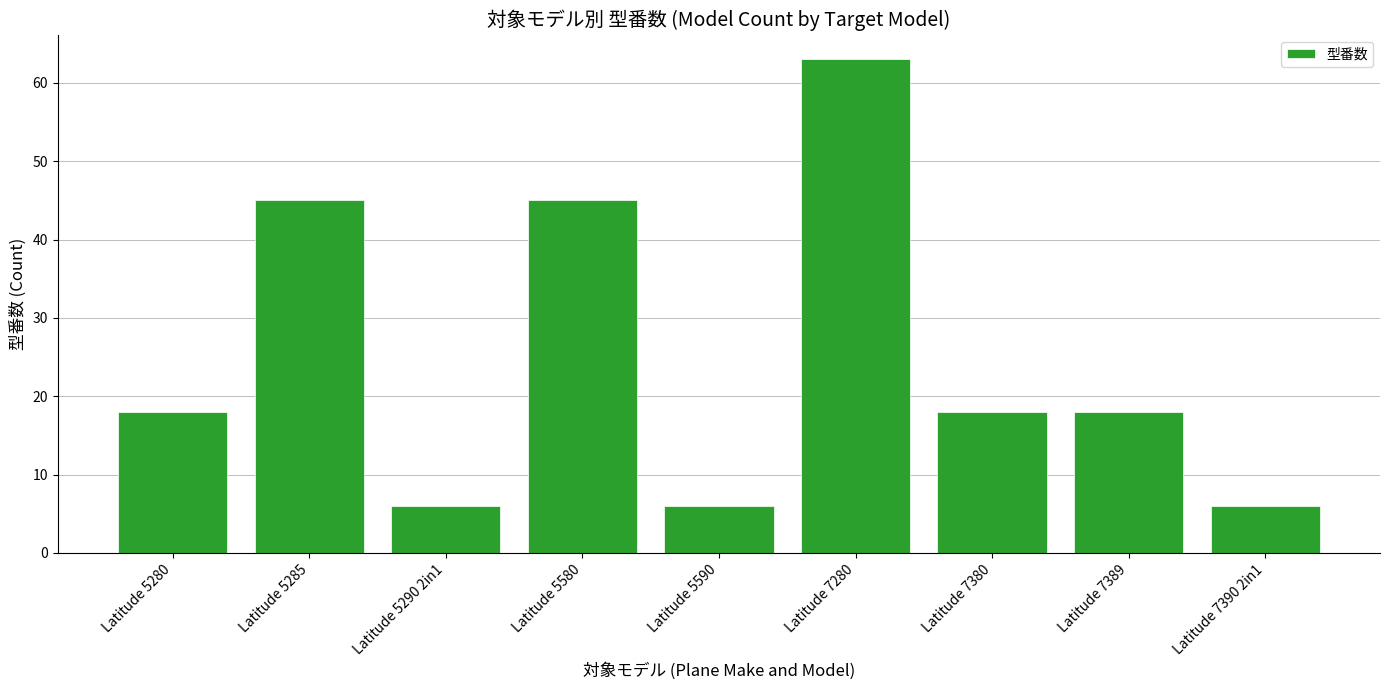

What is the average value?

25